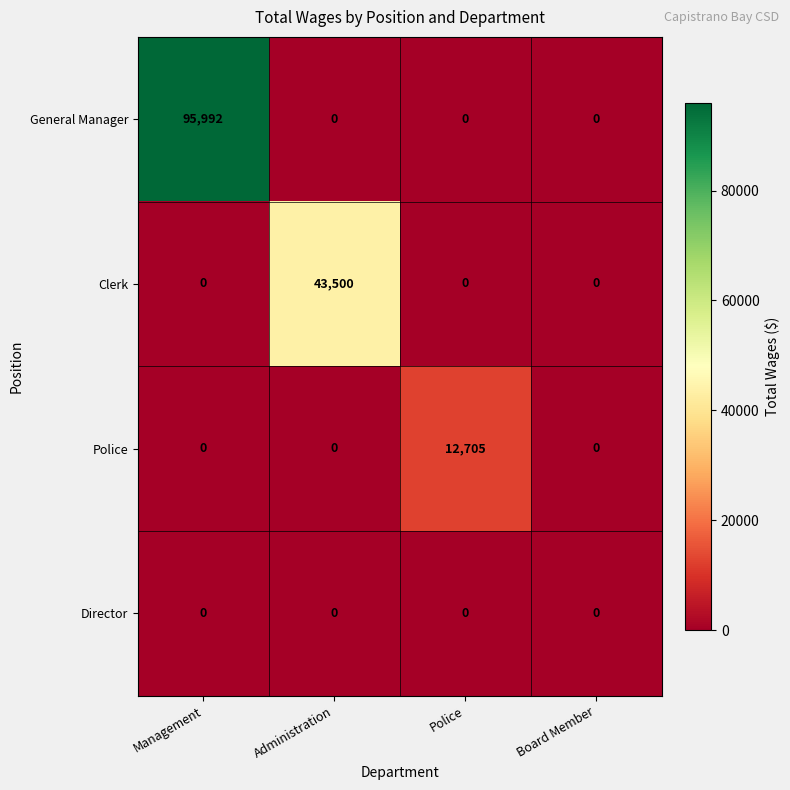

At which category is the sum across all series the highest?

Management